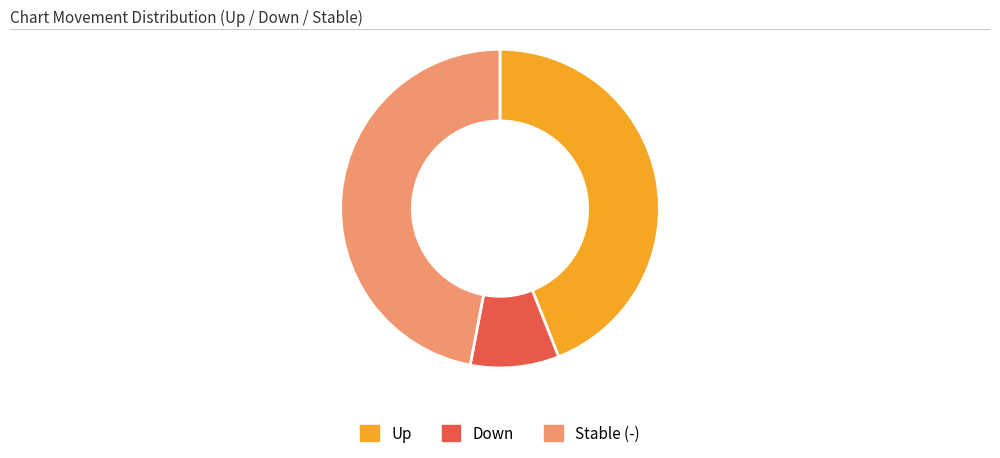

Is there any slice that represents more than half of the pie?

No